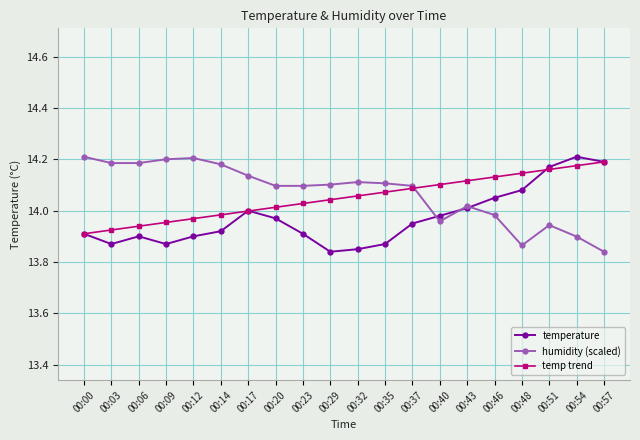

What is the total value across all series at 00:03?

42.0